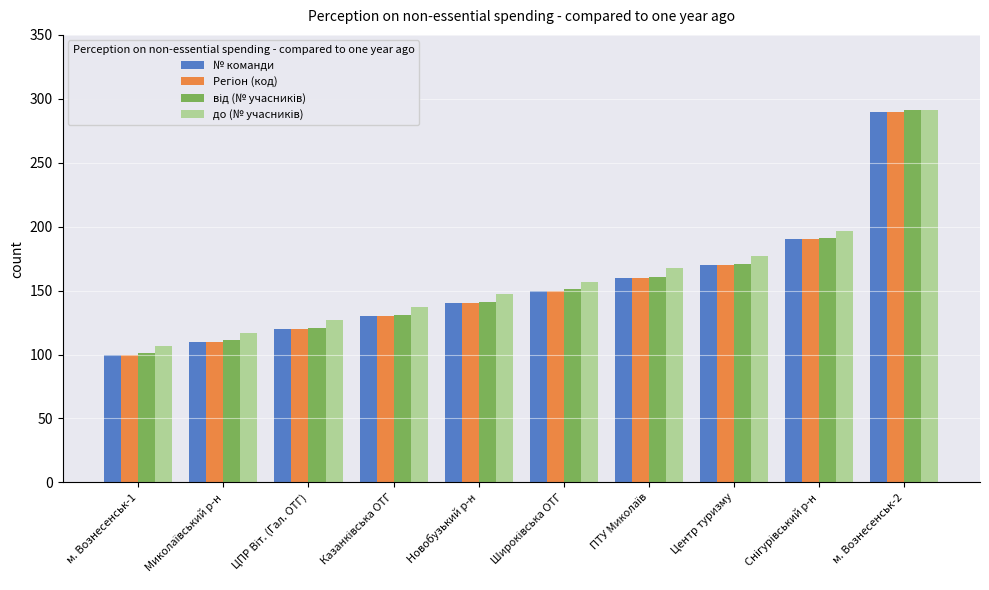

What is the average value of the № команди series?

156